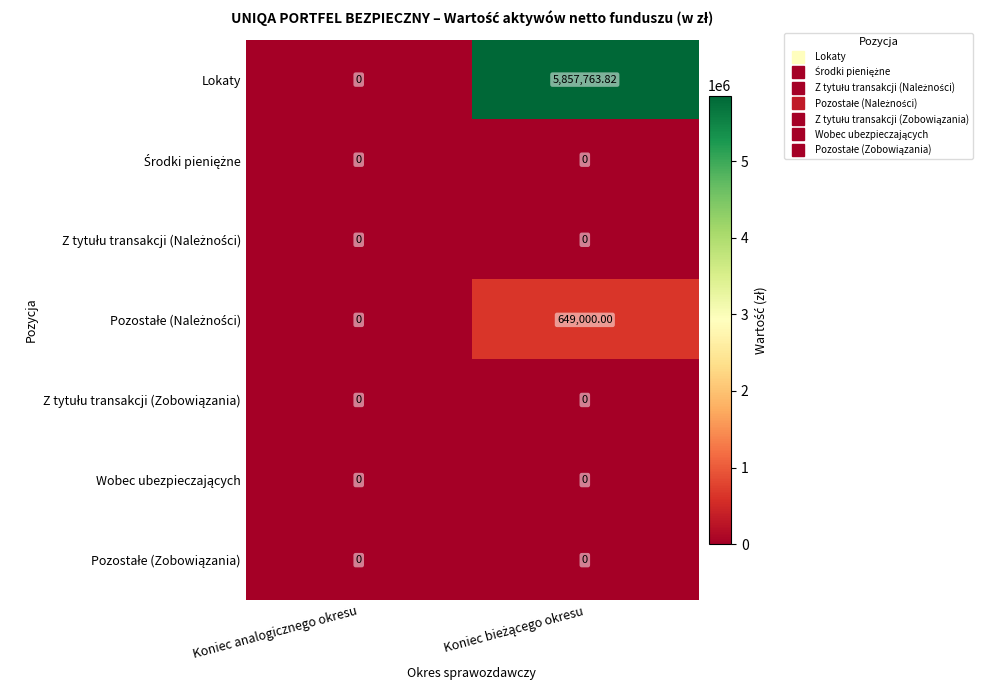

Which series has the largest range (max minus min)?

Lokaty